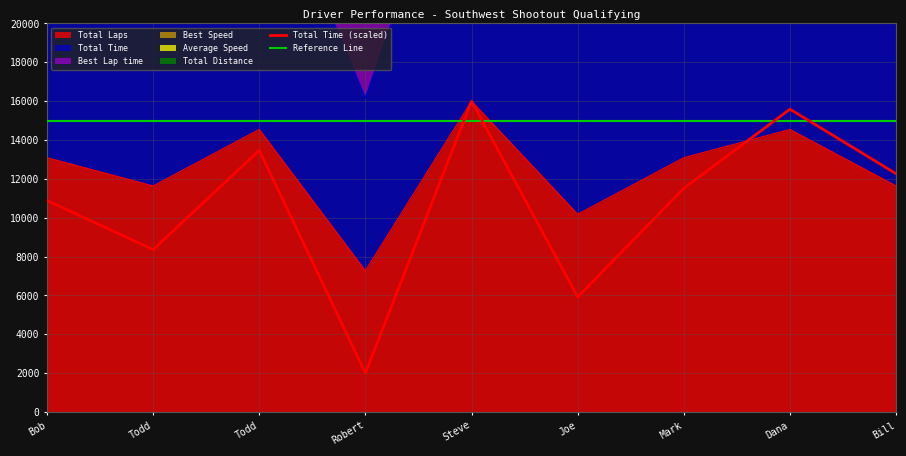

How many lines are shown in the chart?

2